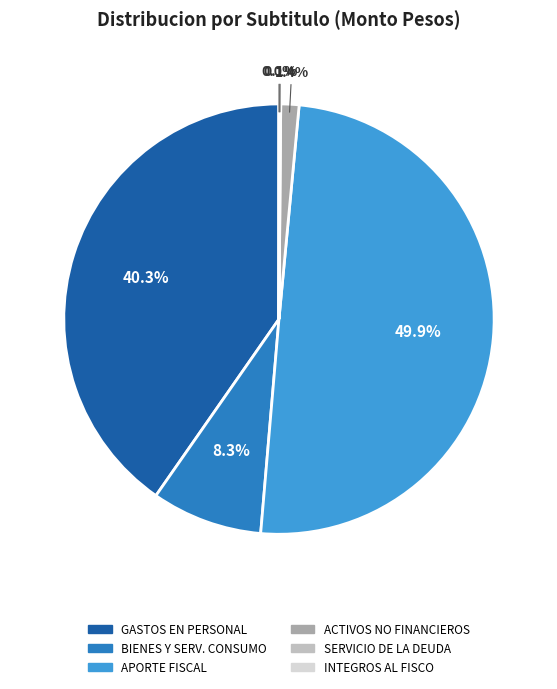

Does any single category account for the majority?

No